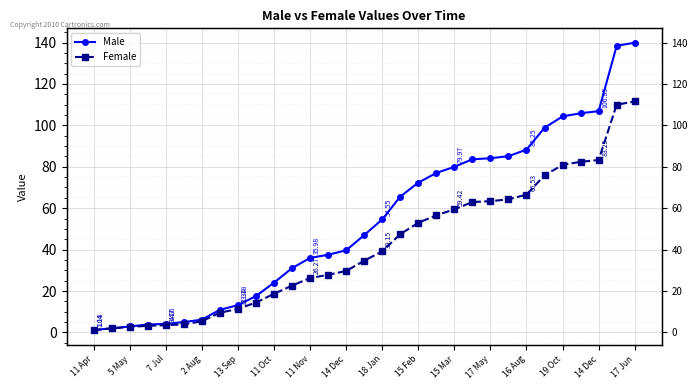

Which category has the lowest value across all series?

11 Apr